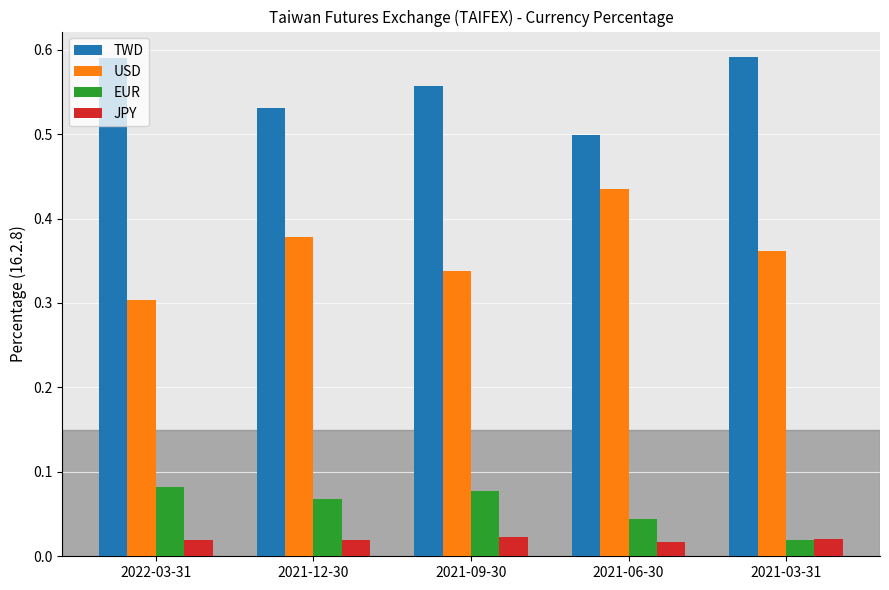

At which label does USD reach its minimum?

2022-03-31